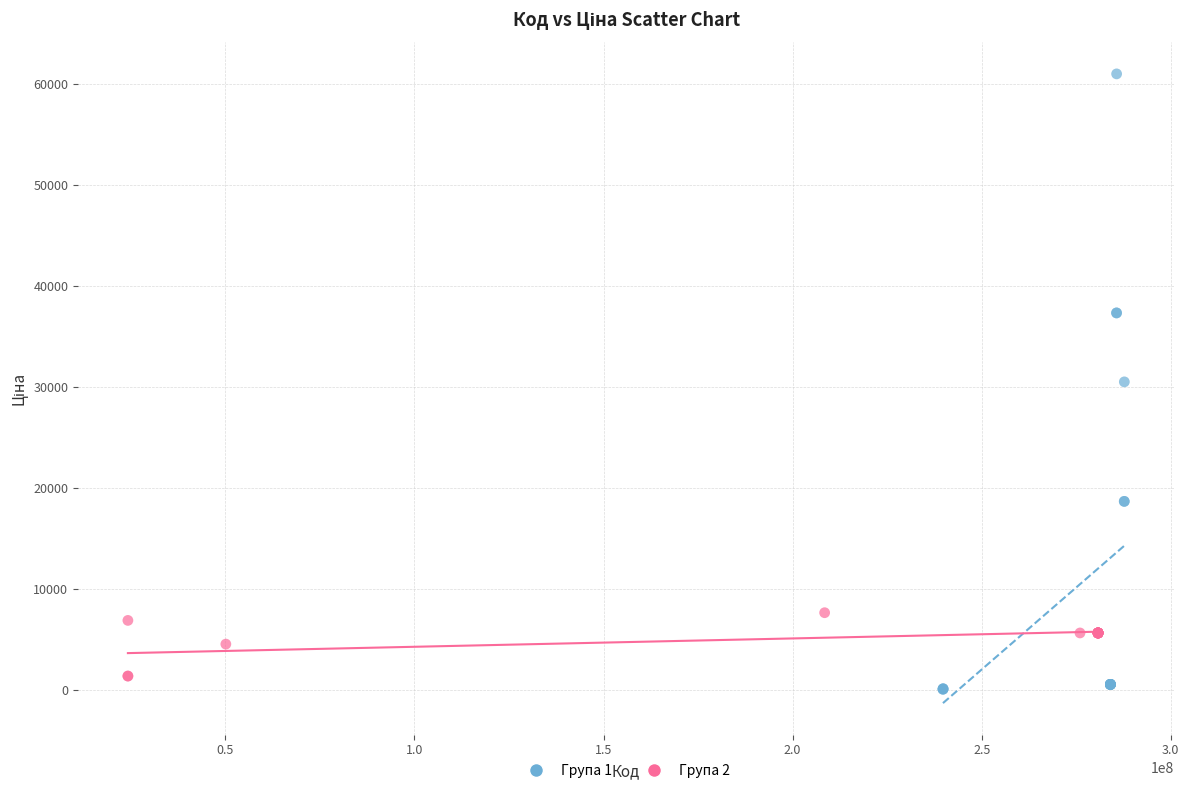

Which series contains the highest Y value?

Група 1